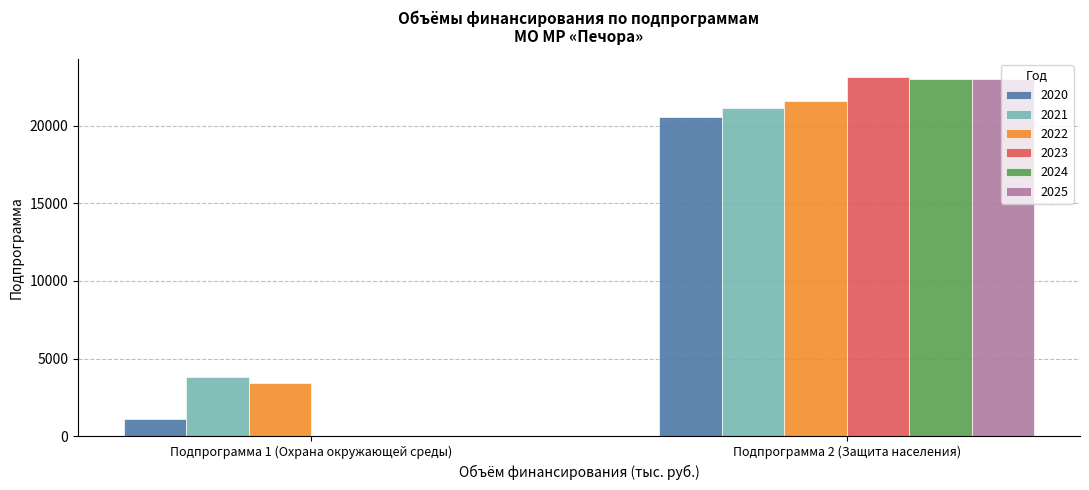

Count the number of categories in the chart.

2